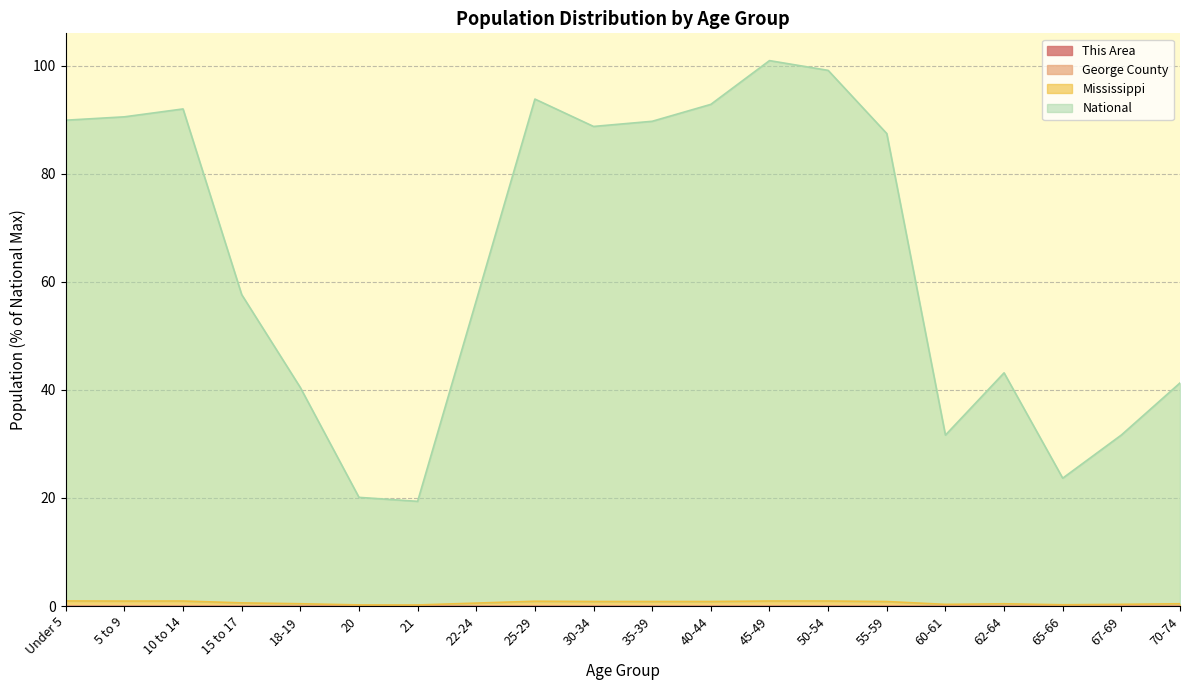

What is the approximate value of National at 18-19?

40.4